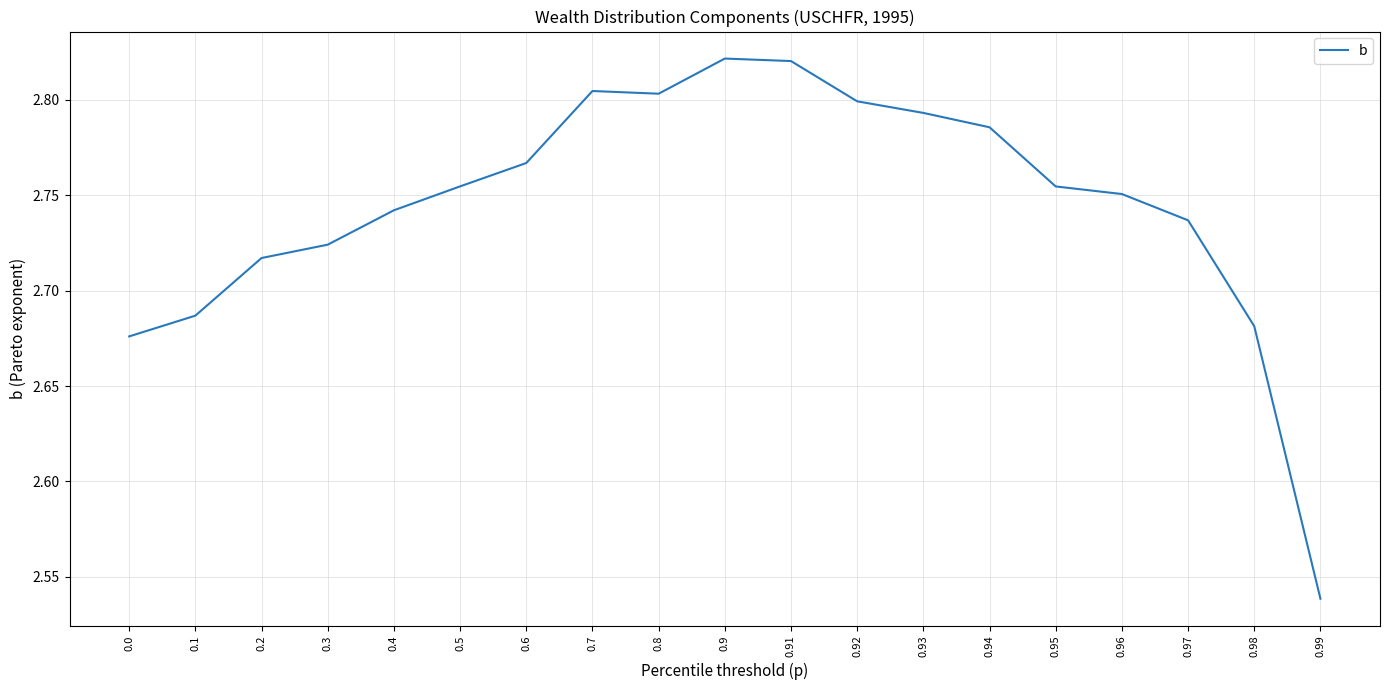

Between 0.93 and 0.6, which is larger?

0.93